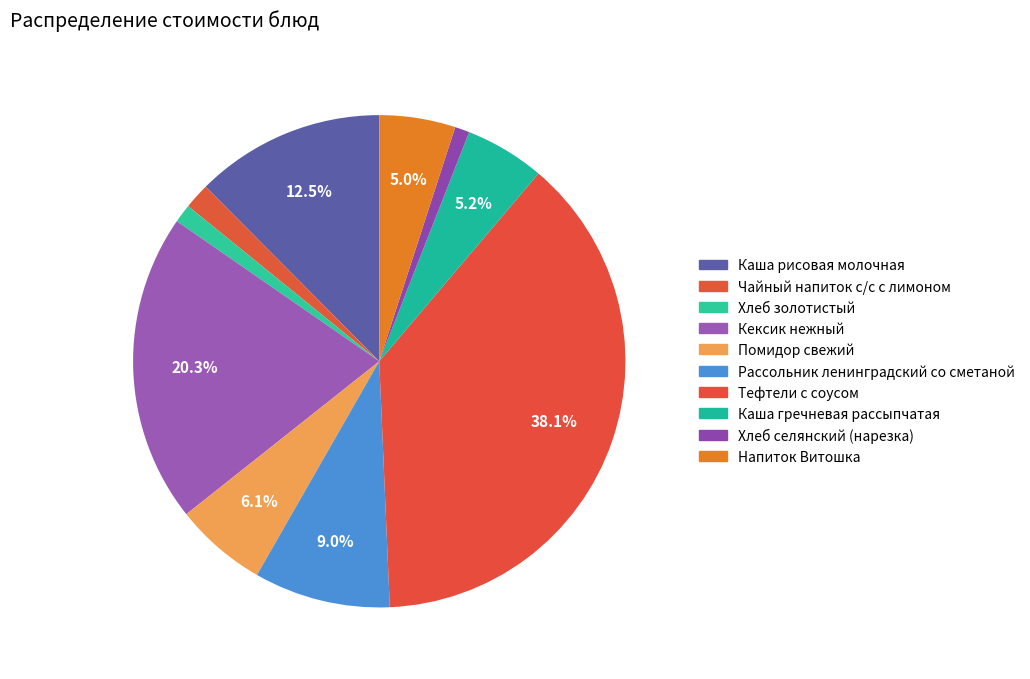

Is there a majority slice in this chart?

No